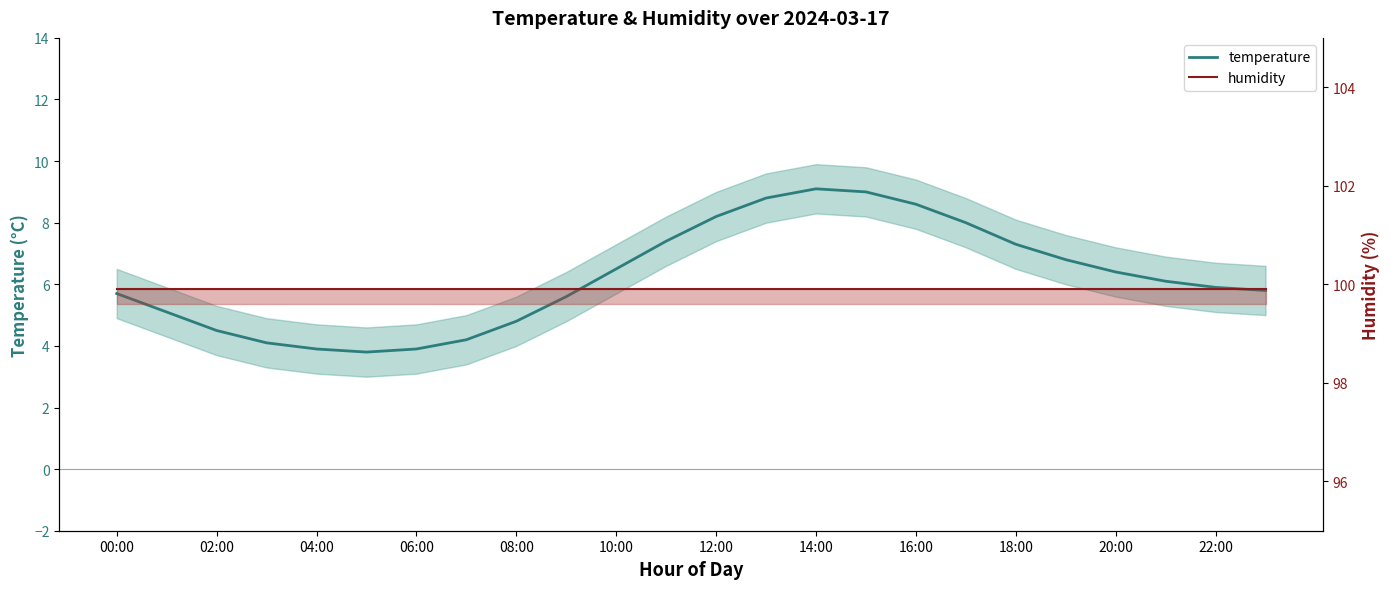

The temperature series shows 1.4 at 23. True or false?

False